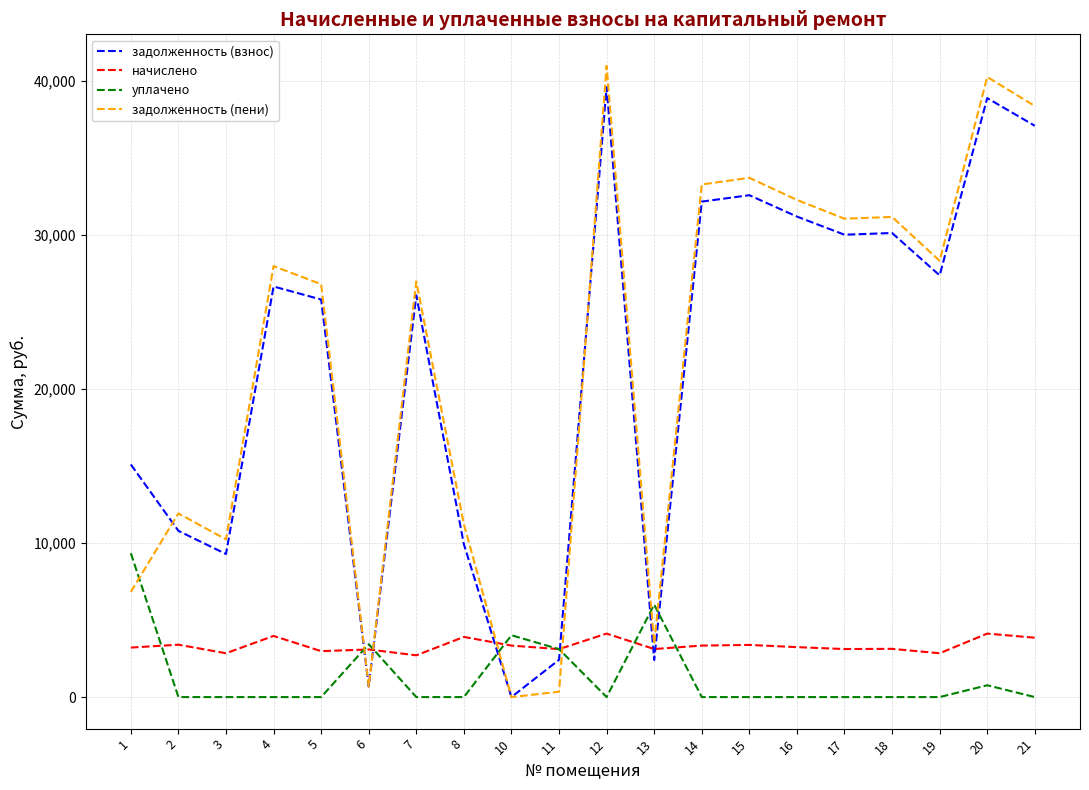

At 1, list the series in order from largest to smallest.

задолженность (взнос), уплачено, задолженность (пени), начислено